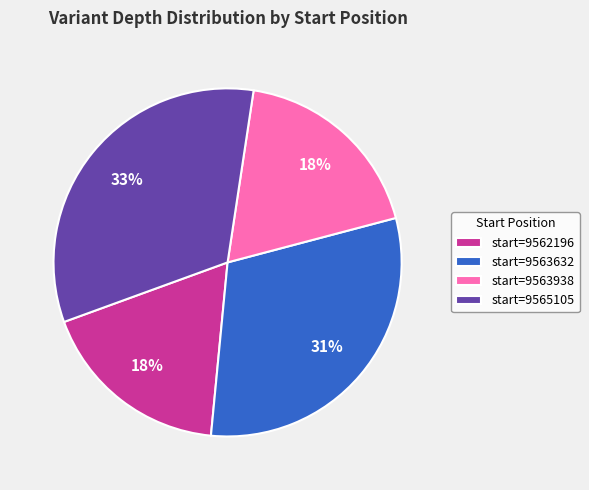

Do start=9563632 and start=9565105 together represent more than half of the pie?

Yes